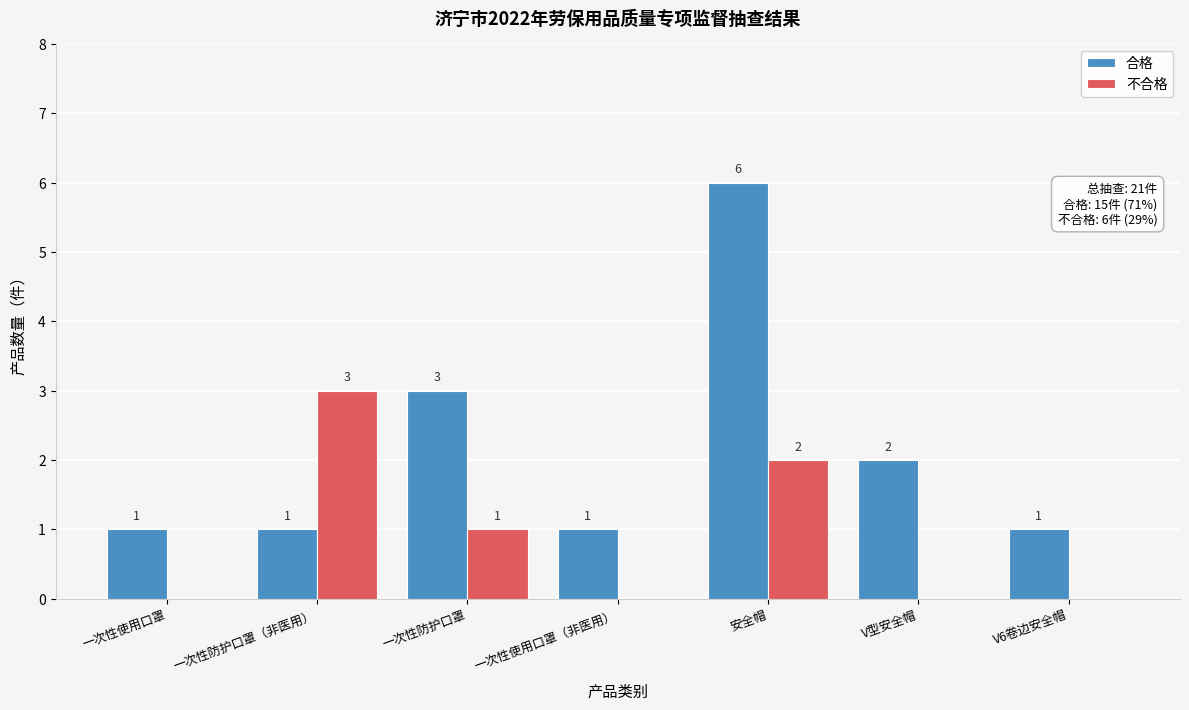

Reading right to left, transcribe all the data shown in this chart.

合格: V6卷边安全帽=1	V型安全帽=2	安全帽=6	一次性使用口罩（非医用）=1	一次性防护口罩=3	一次性防护口罩（非医用）=1	一次性使用口罩=1
不合格: V6卷边安全帽=0	V型安全帽=0	安全帽=2	一次性使用口罩（非医用）=0	一次性防护口罩=1	一次性防护口罩（非医用）=3	一次性使用口罩=0